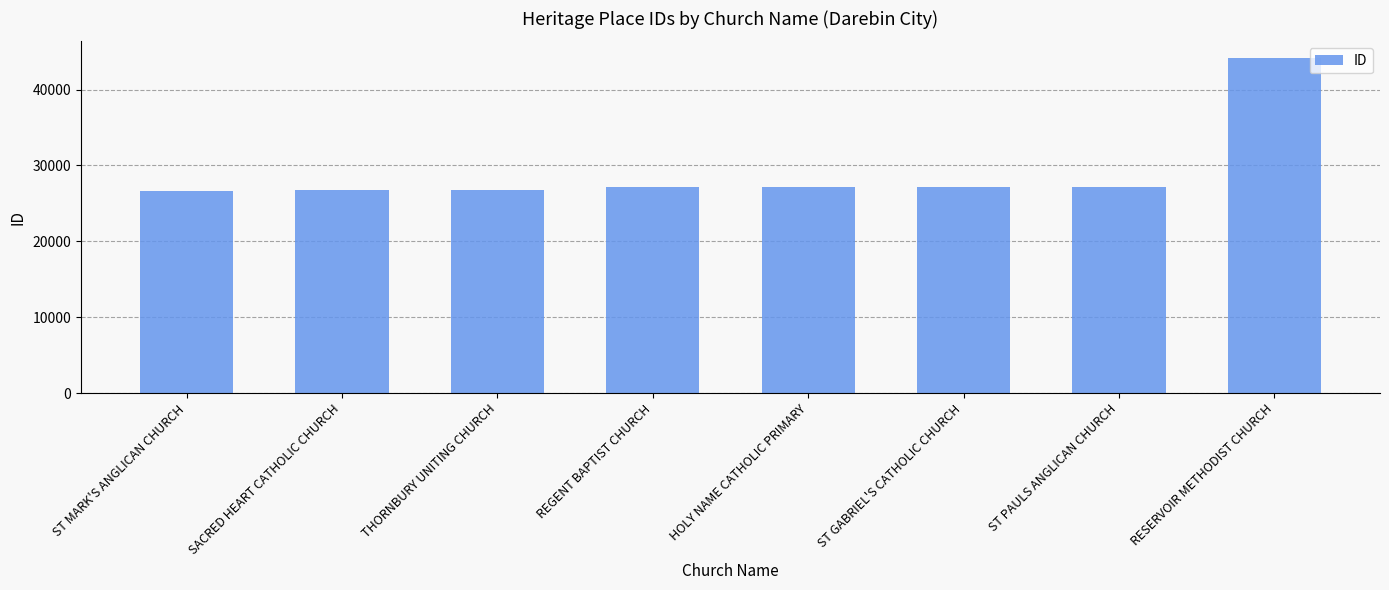

How many data points are less than 27139?

4